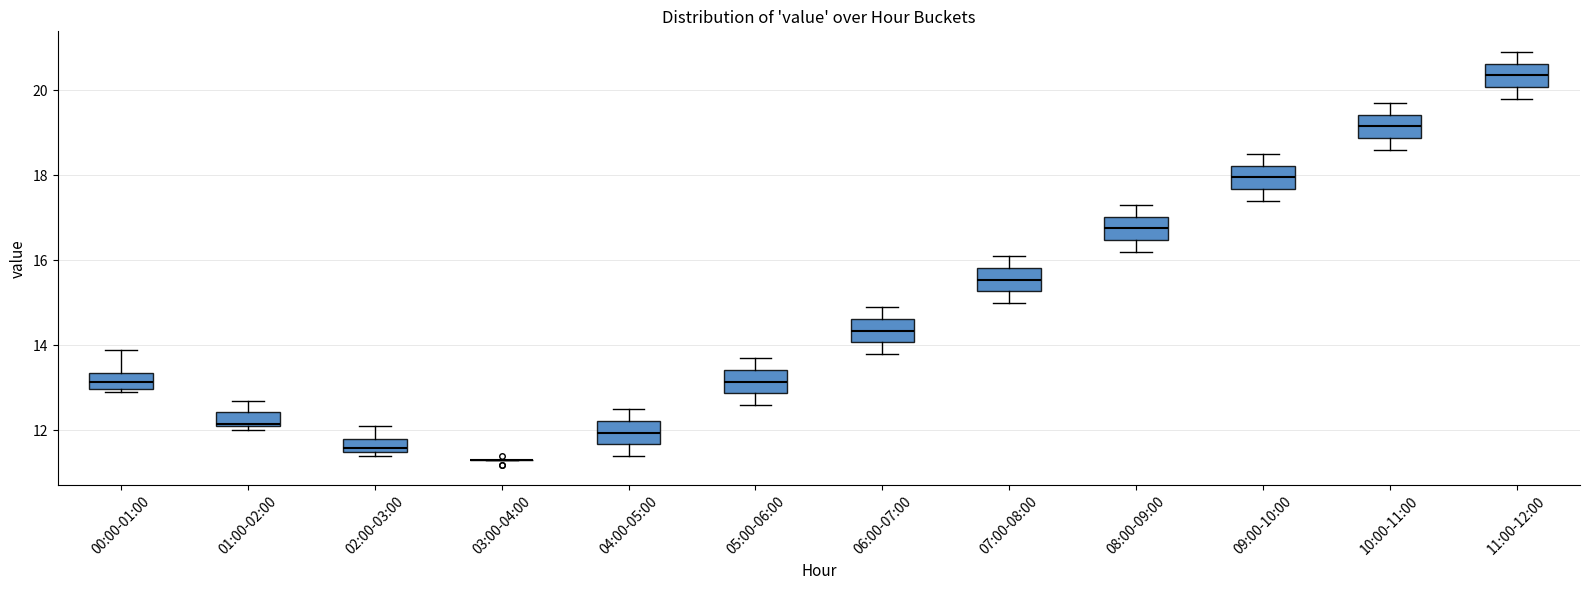

Where does the lower whisker of the box for 10:00-11:00 end on the y-axis? The values are not printed on the chart, so give them approximately, as read against the axis.

18.6